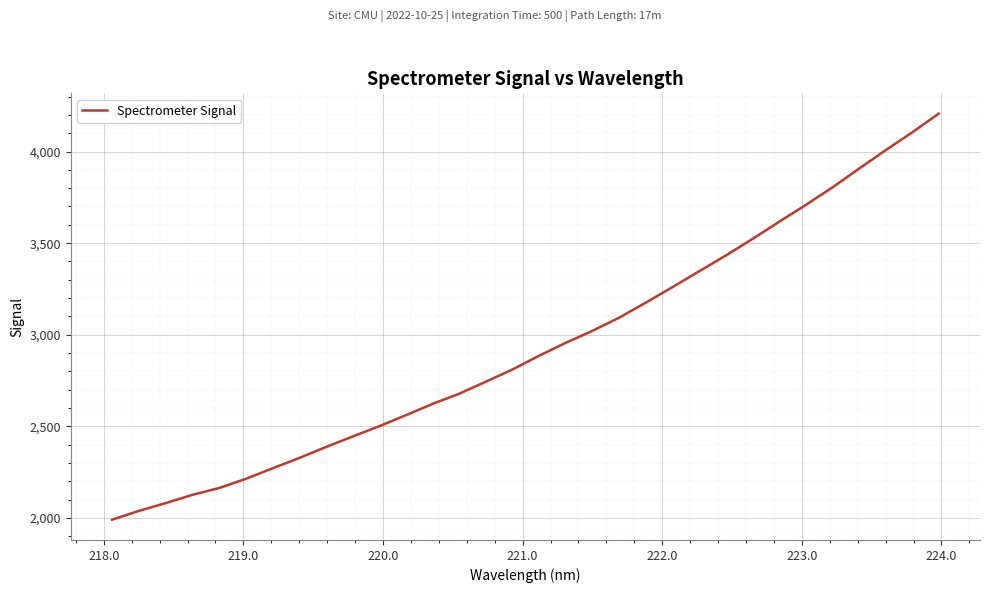

What is the difference between the maximum and minimum values?

2215.1